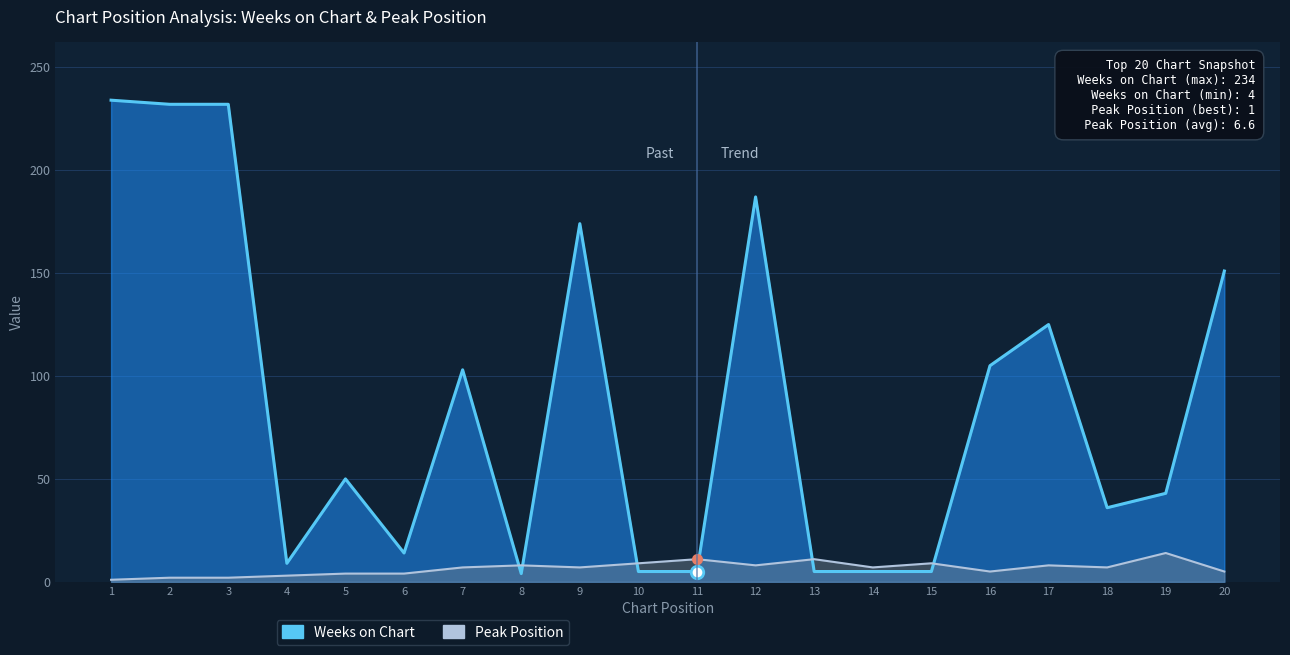

True or false: Weeks on Chart and Peak Position cross at least once.

True